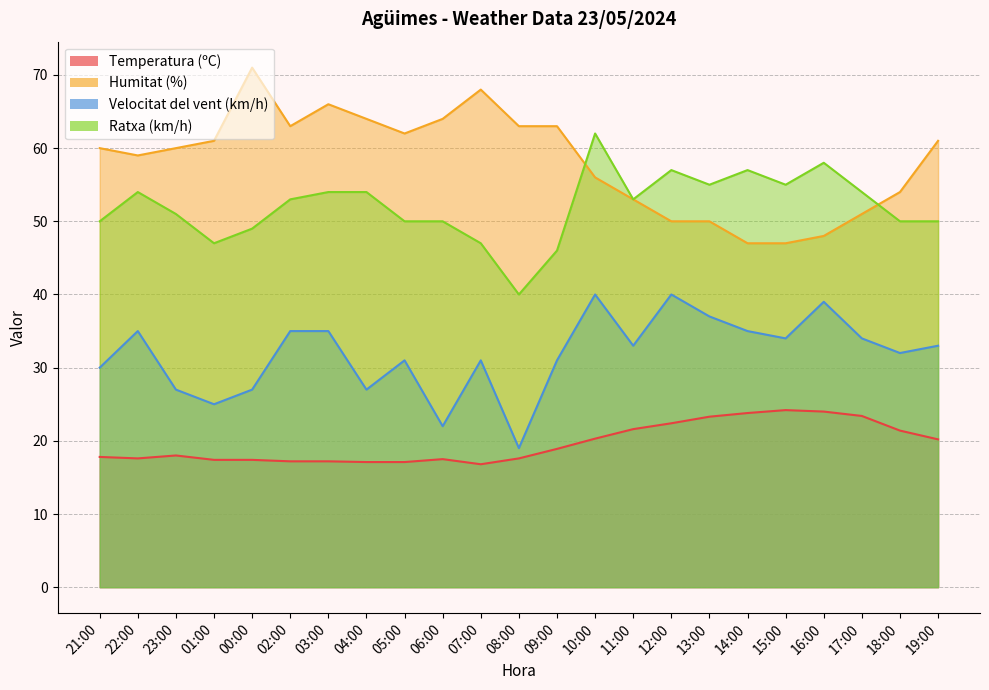

How many lines are shown in the chart?

4